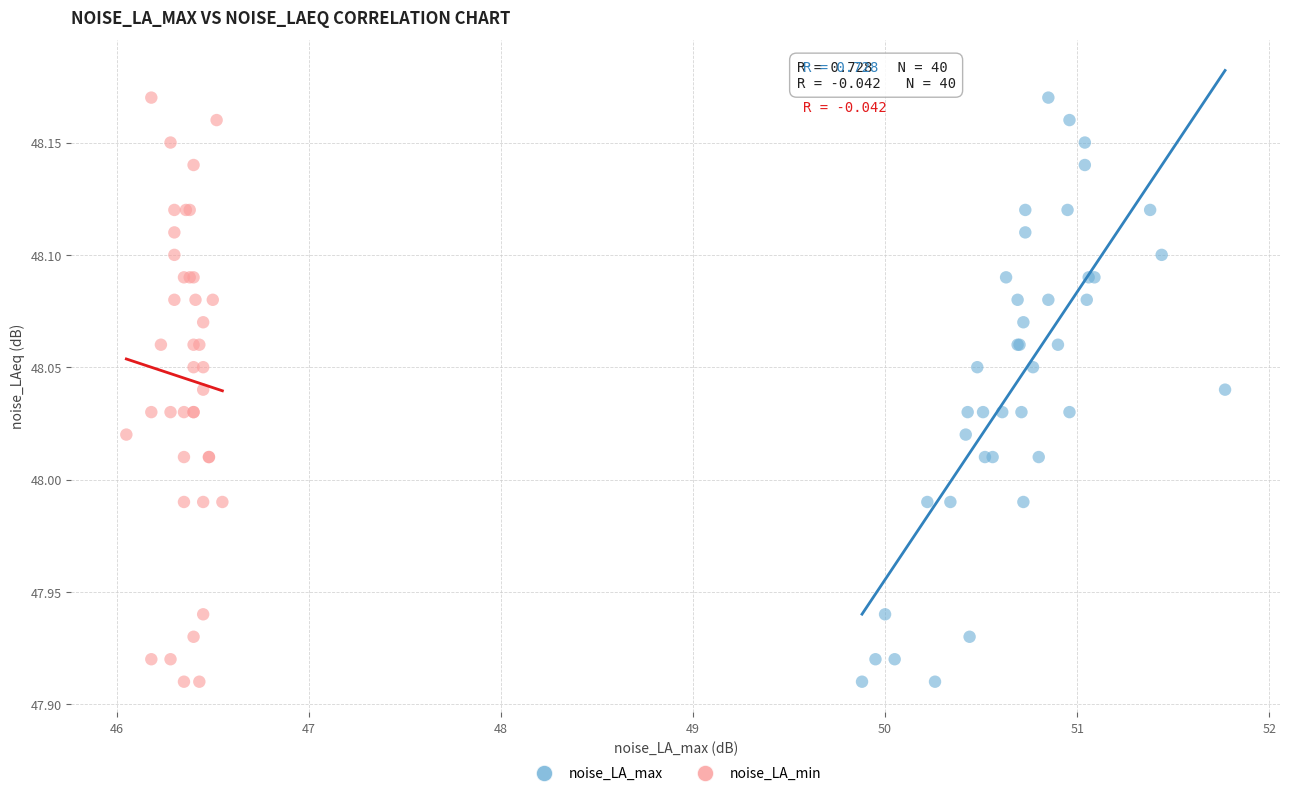

What are all the series names shown in the legend?

noise_LA_max, noise_LA_min